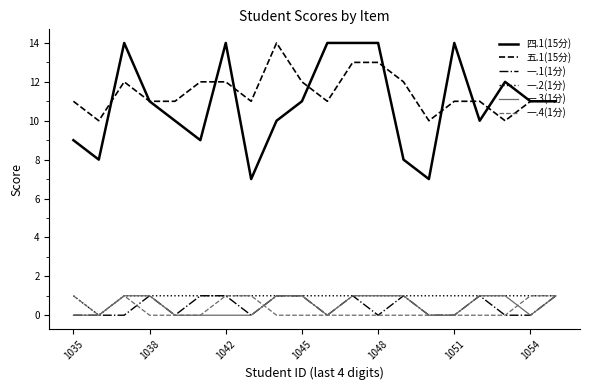

True or false: 五.1(15分) and 一.2(1分) cross at least once.

False